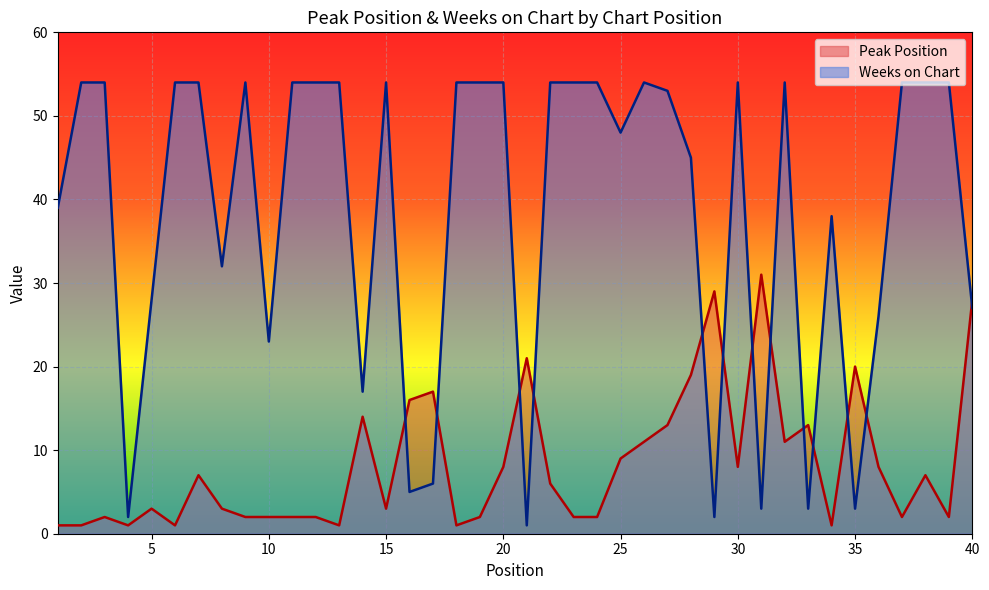

Between 30 and 16, which is larger?

16